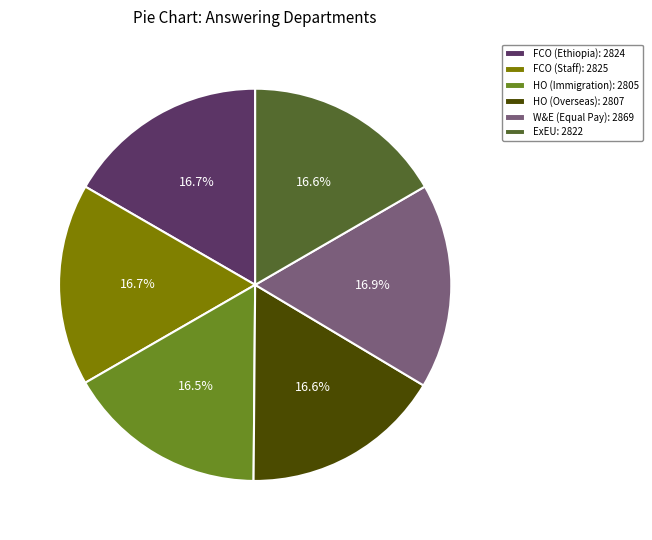

Is FCO (Staff): 2825 the majority of the pie?

No